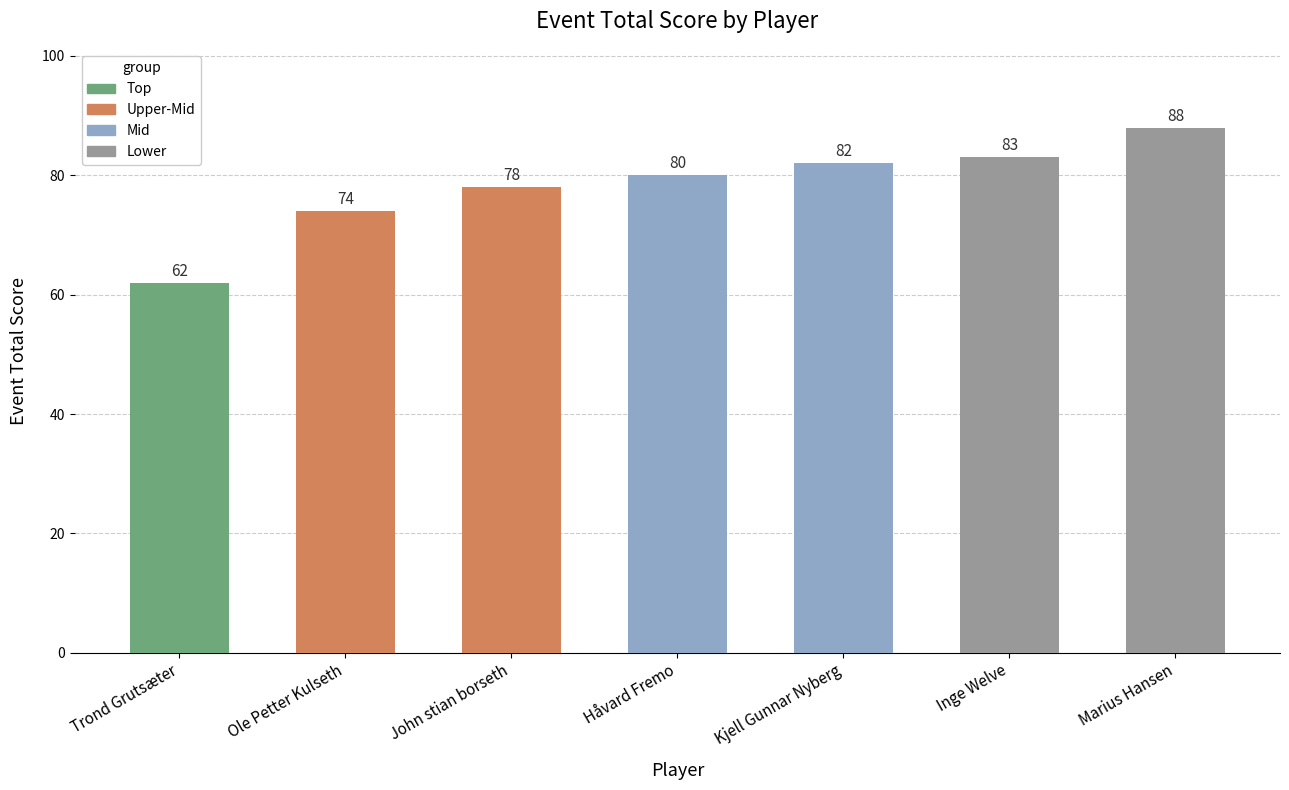

What is the change in value from Ole Petter Kulseth to Kjell Gunnar Nyberg?

+8